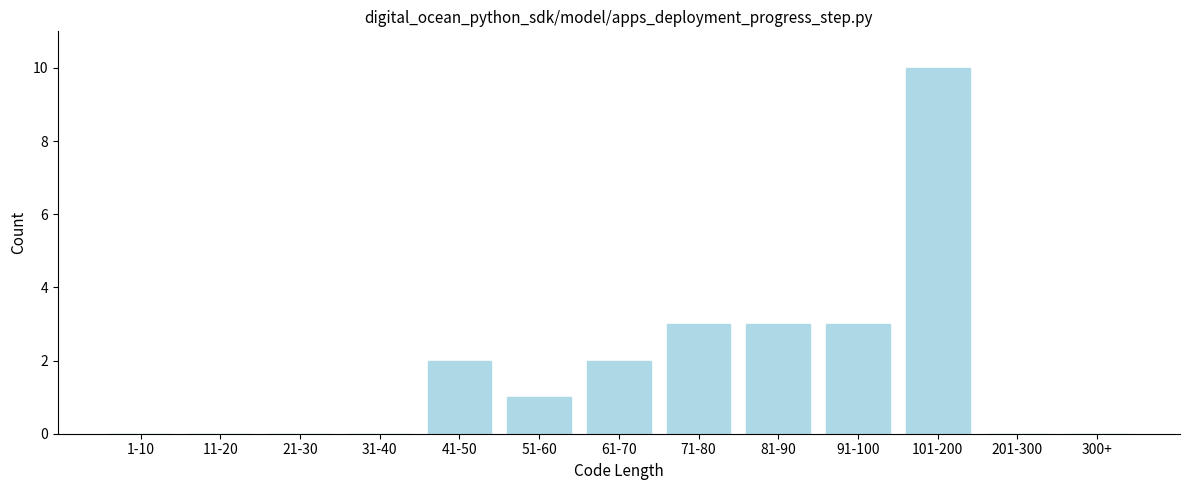

Reading left to right, extract all data points from this chart.

1-10=0	11-20=0	21-30=0	31-40=0	41-50=2	51-60=1	61-70=2	71-80=3	81-90=3	91-100=3	101-200=10	201-300=0	300+=0